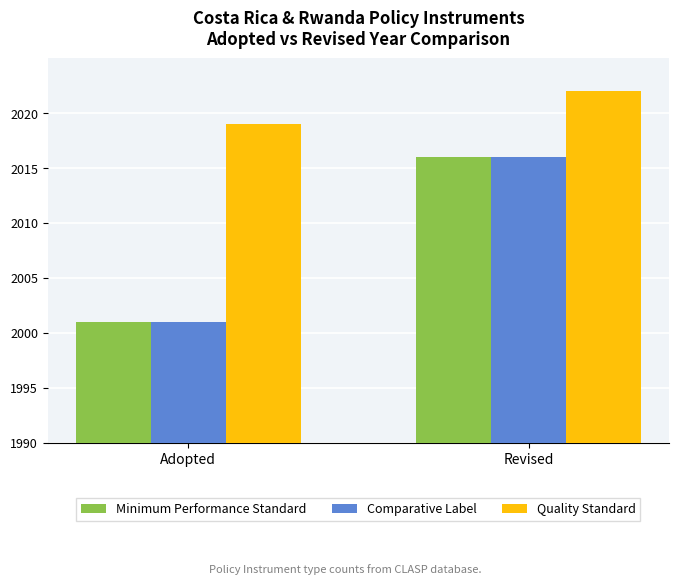

Are the bars horizontal?

No